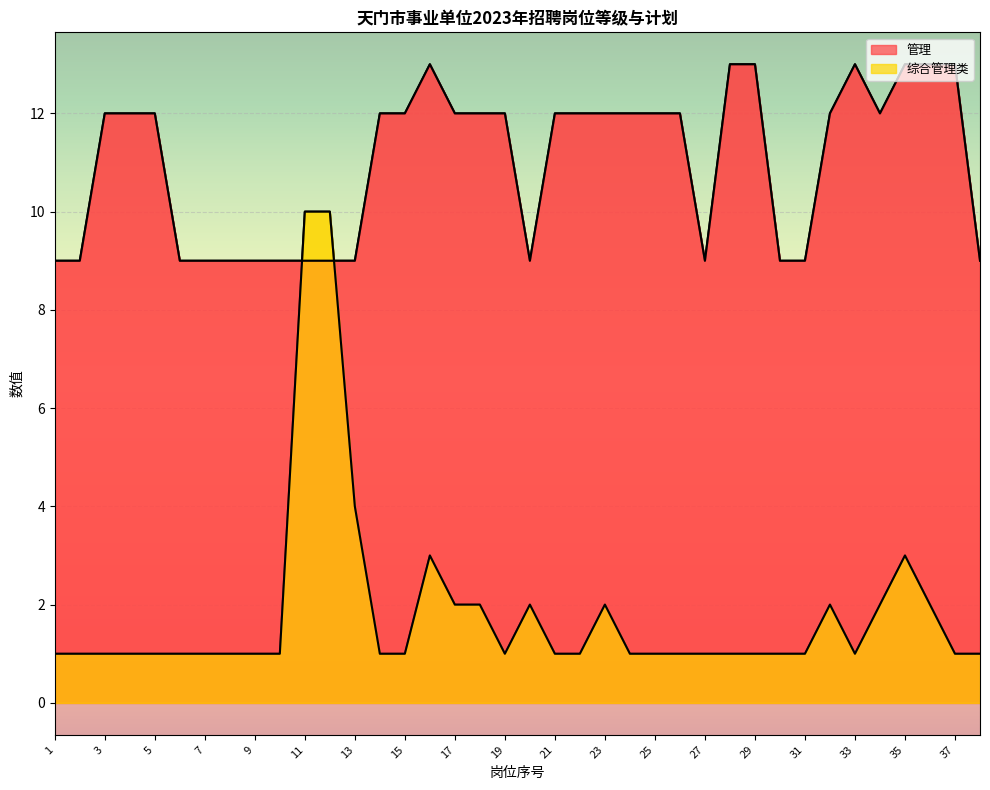

What is the highest value of the 综合管理类 series?

10